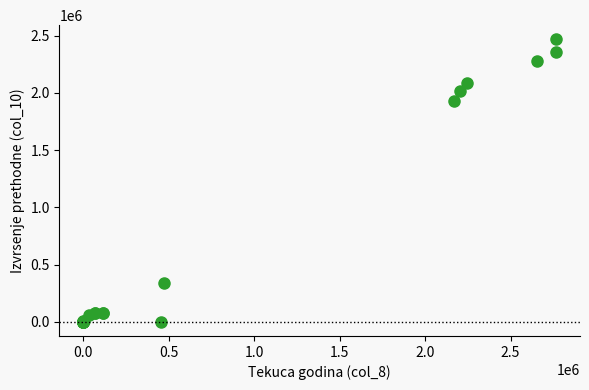

What Y value in the scatter plot is closest to 1233858?

1929212.8